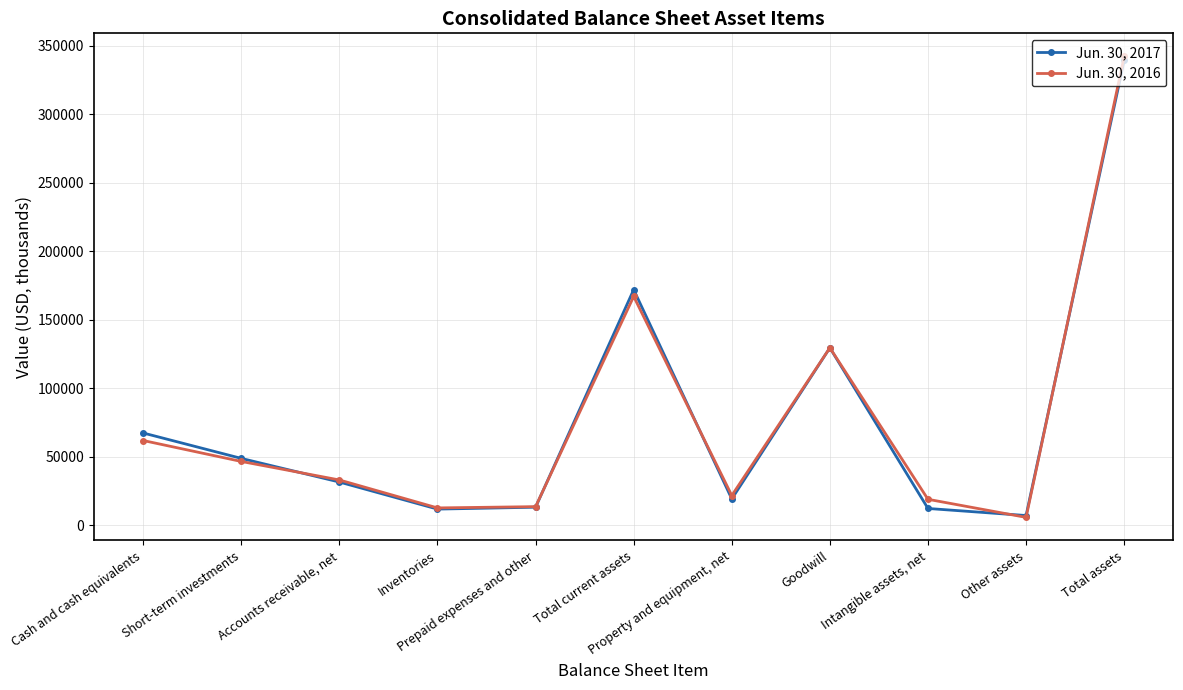

Which series has the widest spread of values?

Jun. 30, 2016